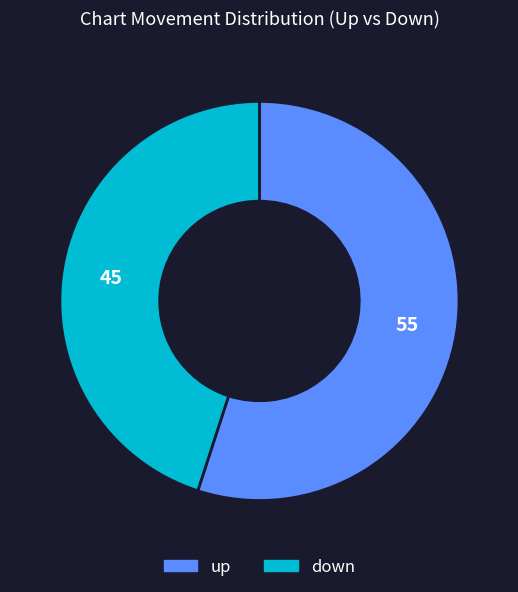

Is it true that down is 45% of the pie?

True